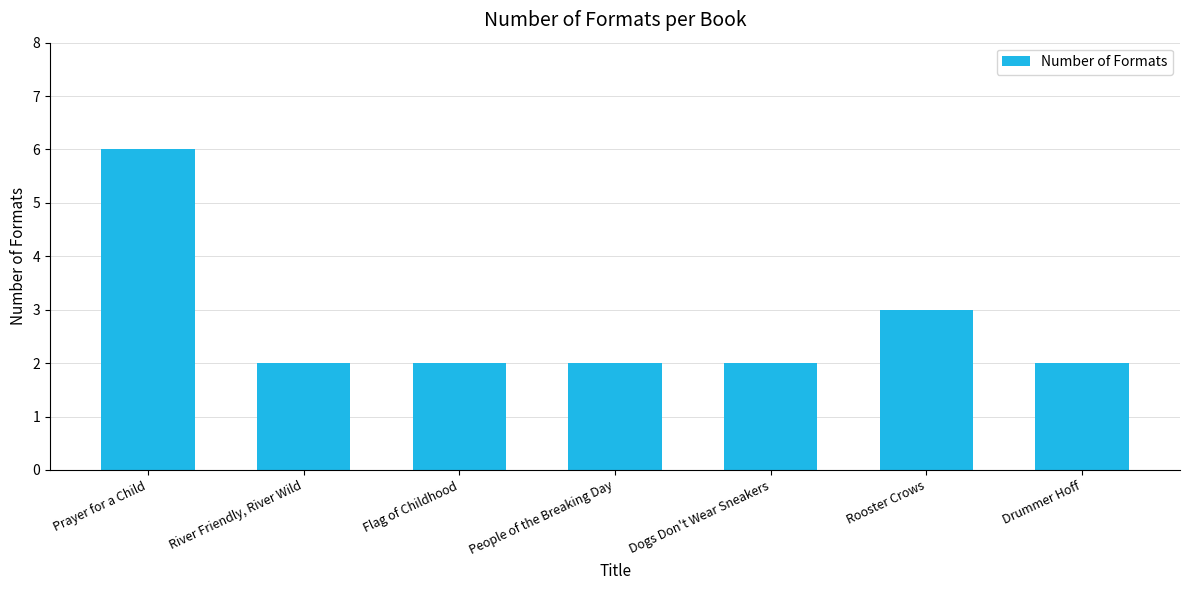

What is the change in value from Flag of Childhood to Rooster Crows?

+1